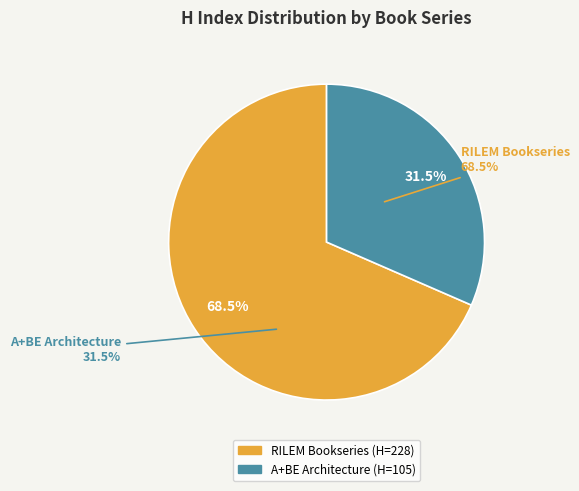

How much of the chart is everything except RILEM Bookseries?

31.5%